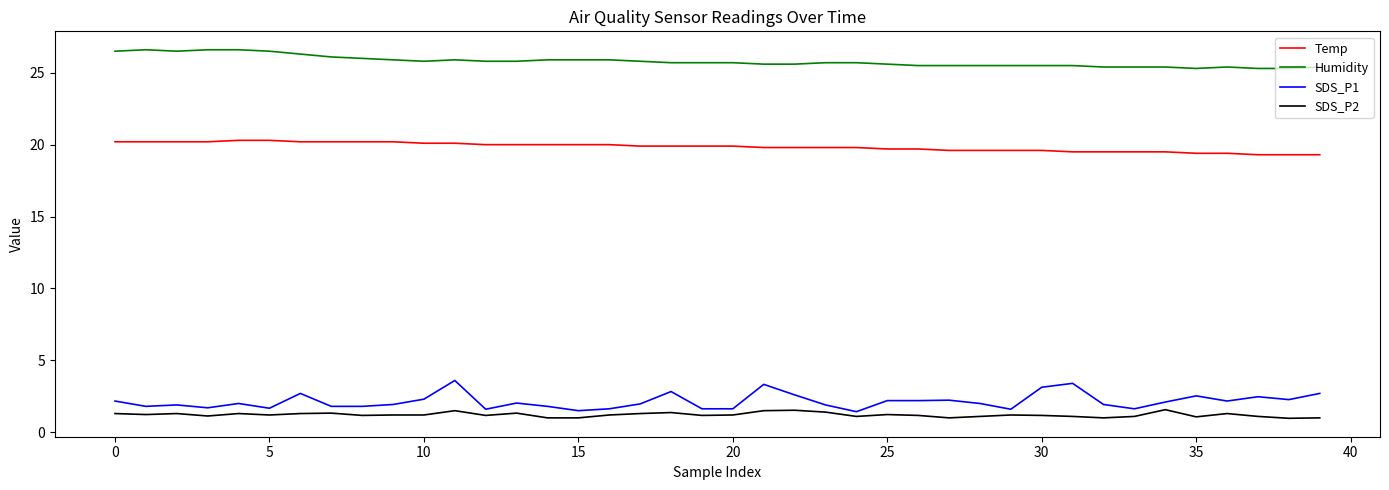

What is the minimum value for Humidity?

25.3